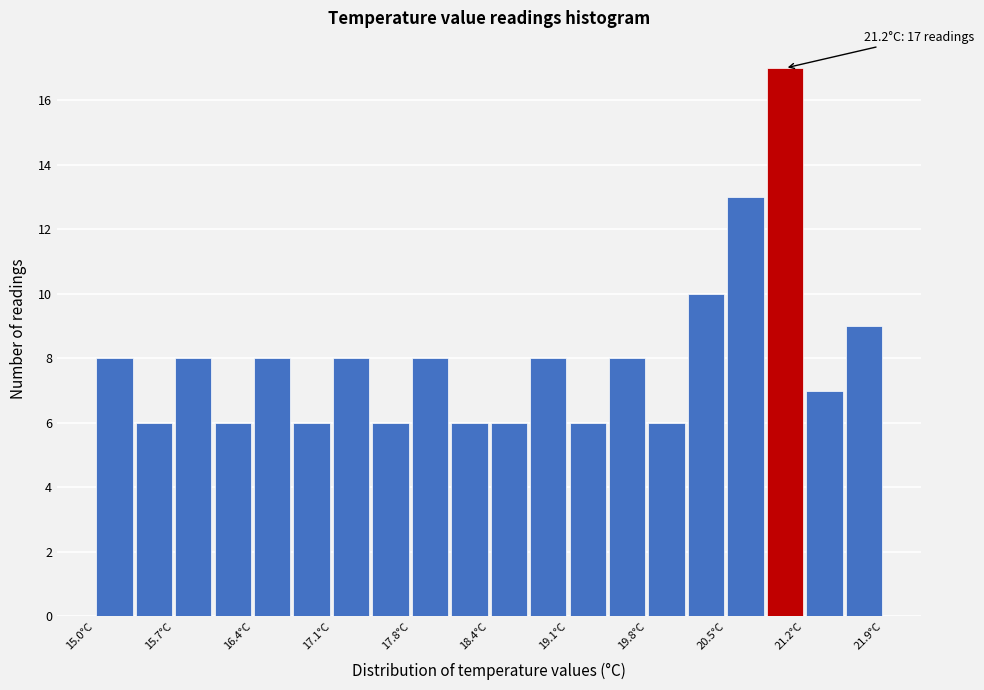

Read against the x-axis, roughly where is the centre of the tallest bar?

21.0